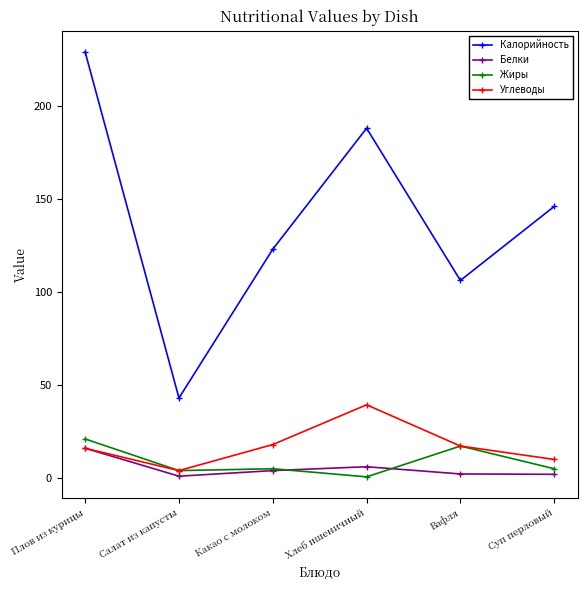

What position from the right is Вафля?

2